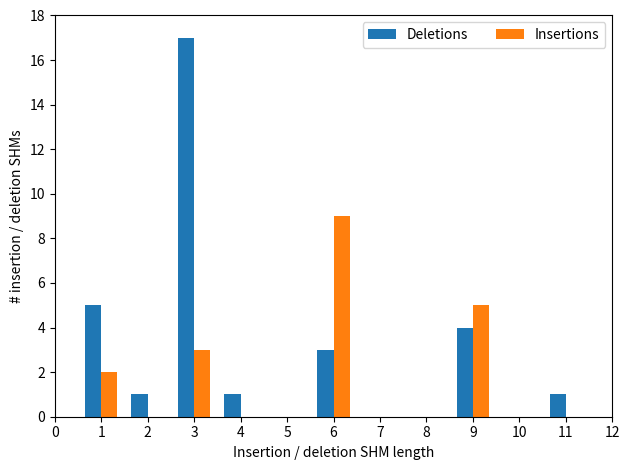

Reading left to right, what are all the values shown in this chart?

Deletions: 1=5	2=1	3=17	4=1	6=3	9=4	11=1
Insertions: 1=2	2=0	3=3	4=0	6=9	9=5	11=0